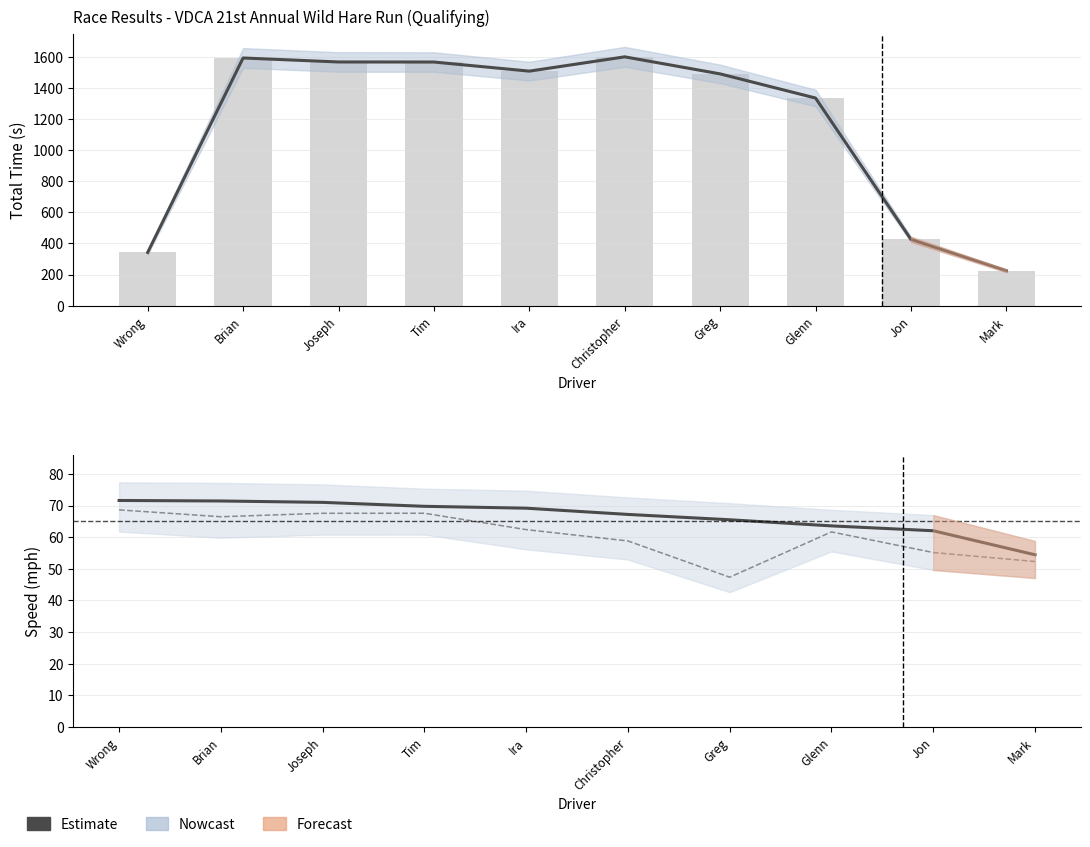

What is the ratio of the value at Brian to the value at Mark?

1.3